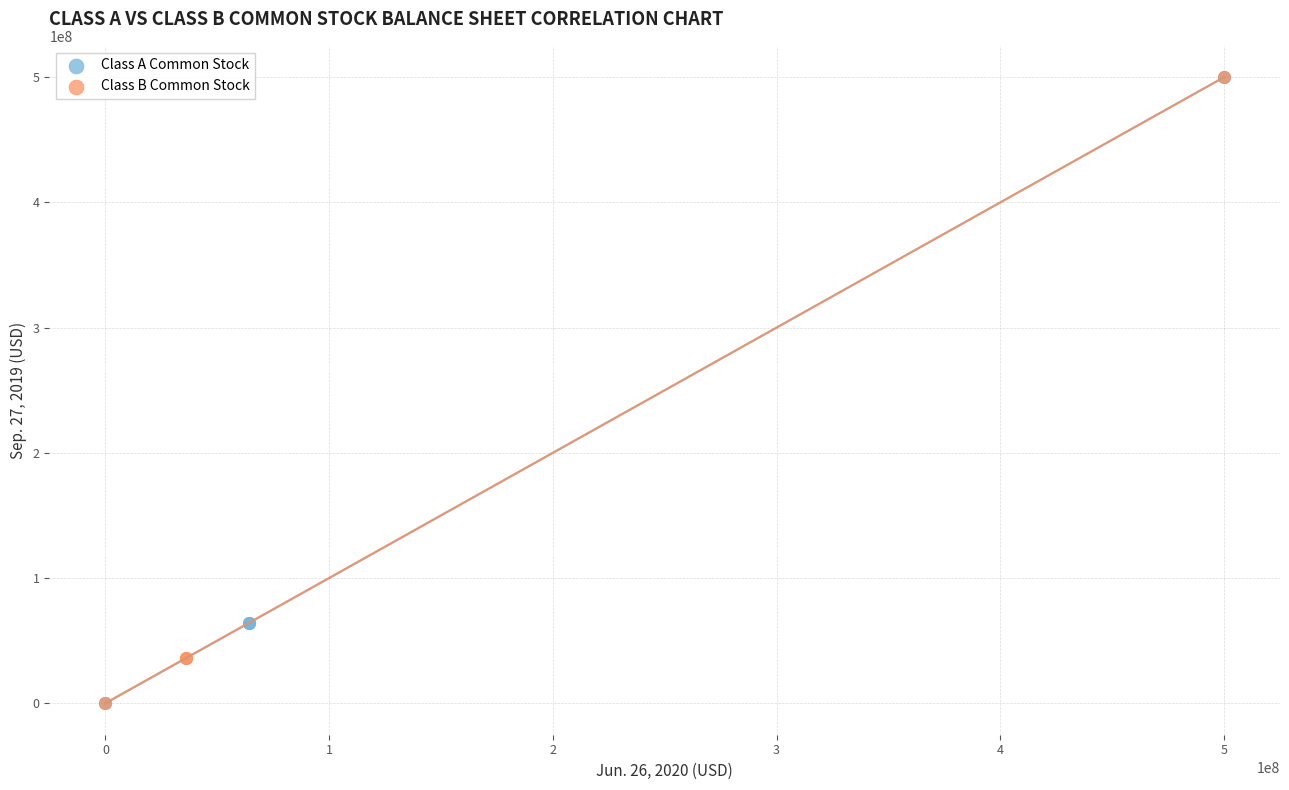

What are all the series names shown in the legend?

Class A Common Stock, Class B Common Stock